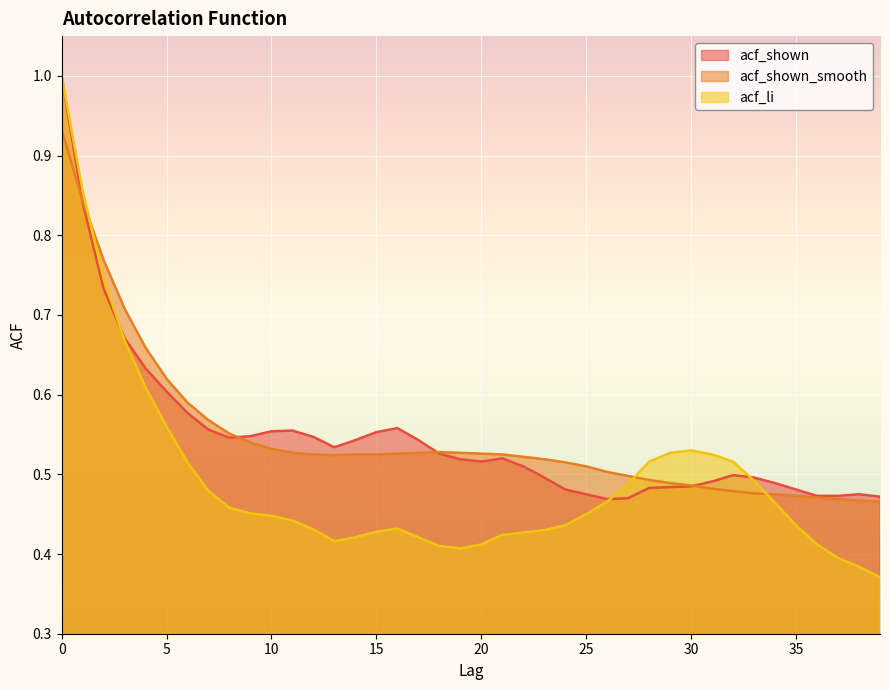

Which series ends up on top after the final intersection of acf_li and acf_shown?

acf_shown